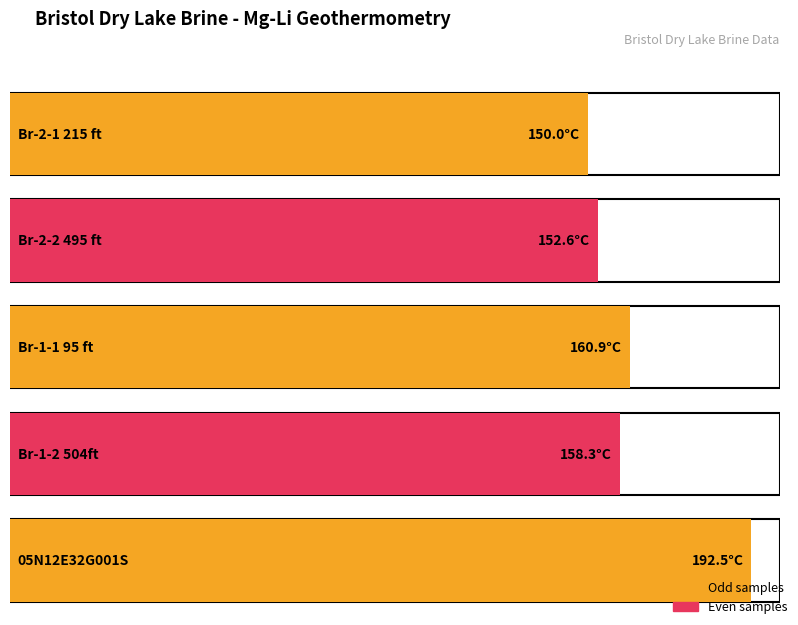

What is the smallest value displayed?

150.0